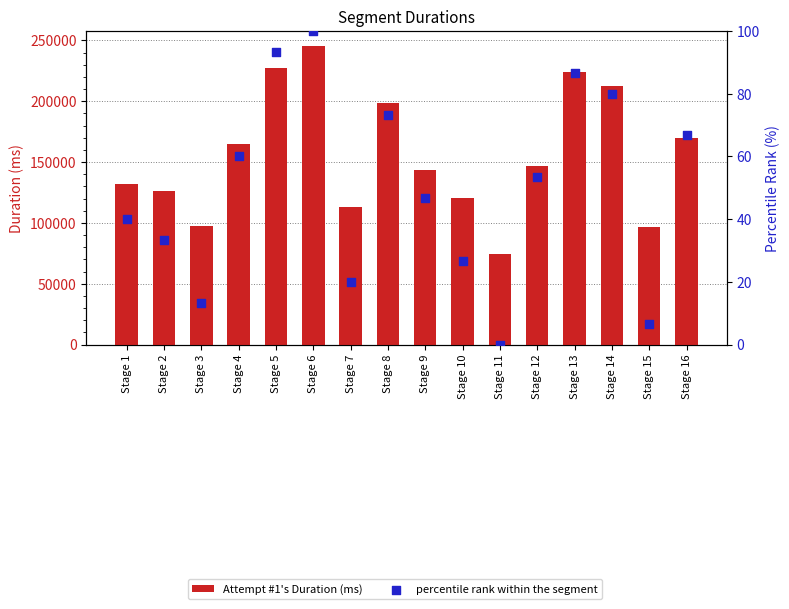

Which series contains the lowest Y value?

percentile rank within the segment